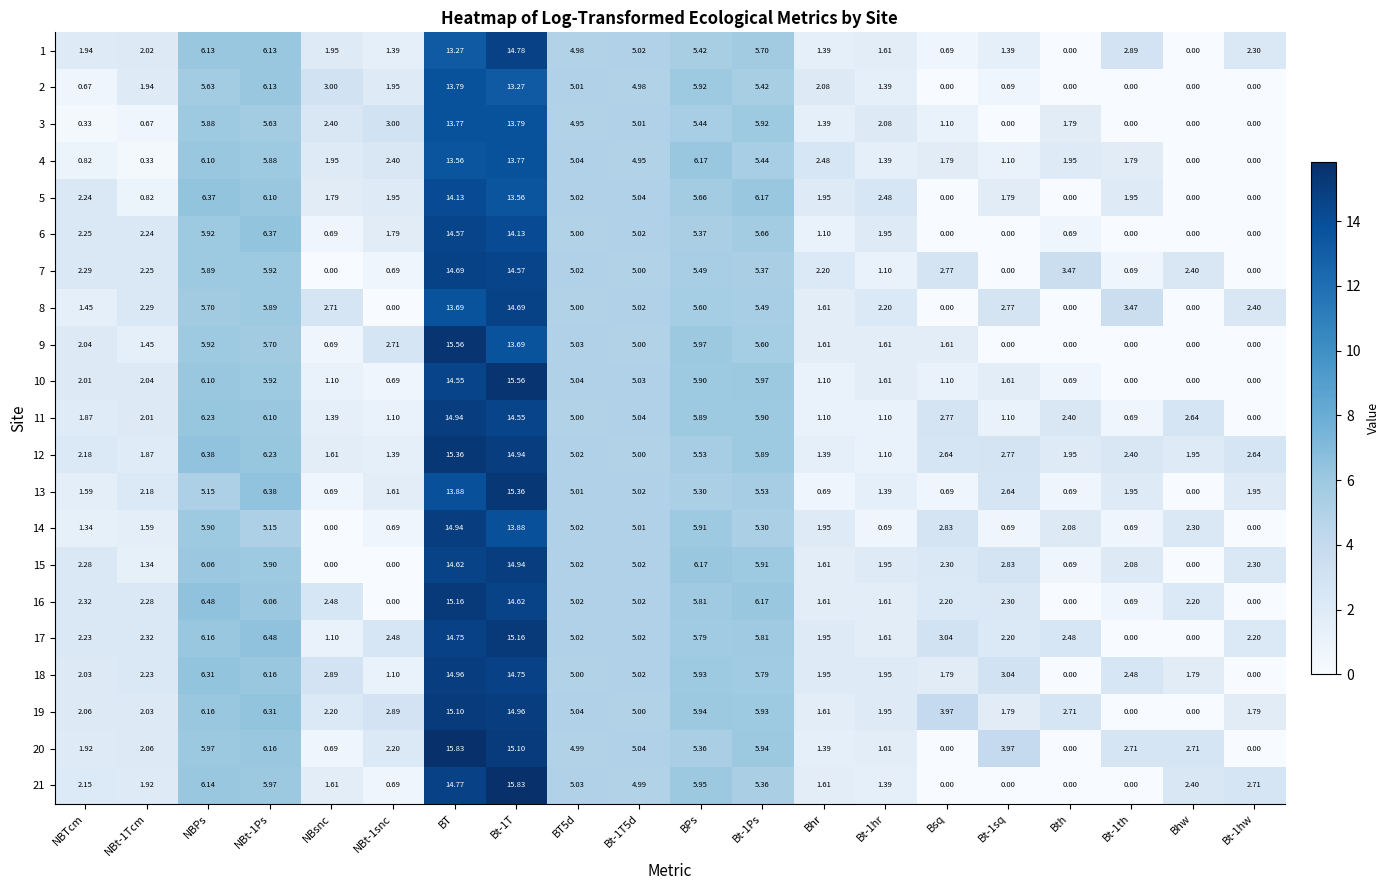

Is the value of 9 at NBsnc greater than the value of 16 at Bt-1hr?

No